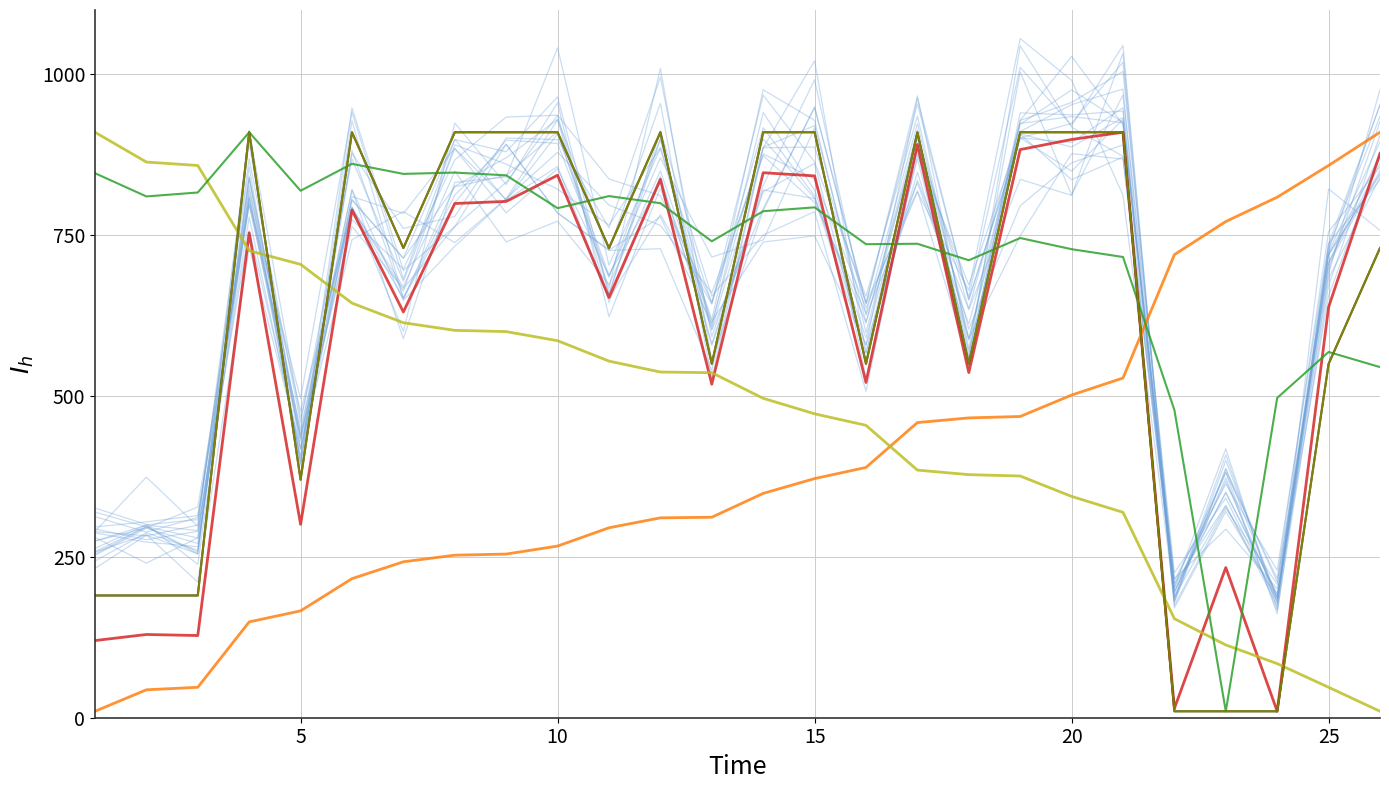

How many interior local peaks does the Total Distance series have?

4